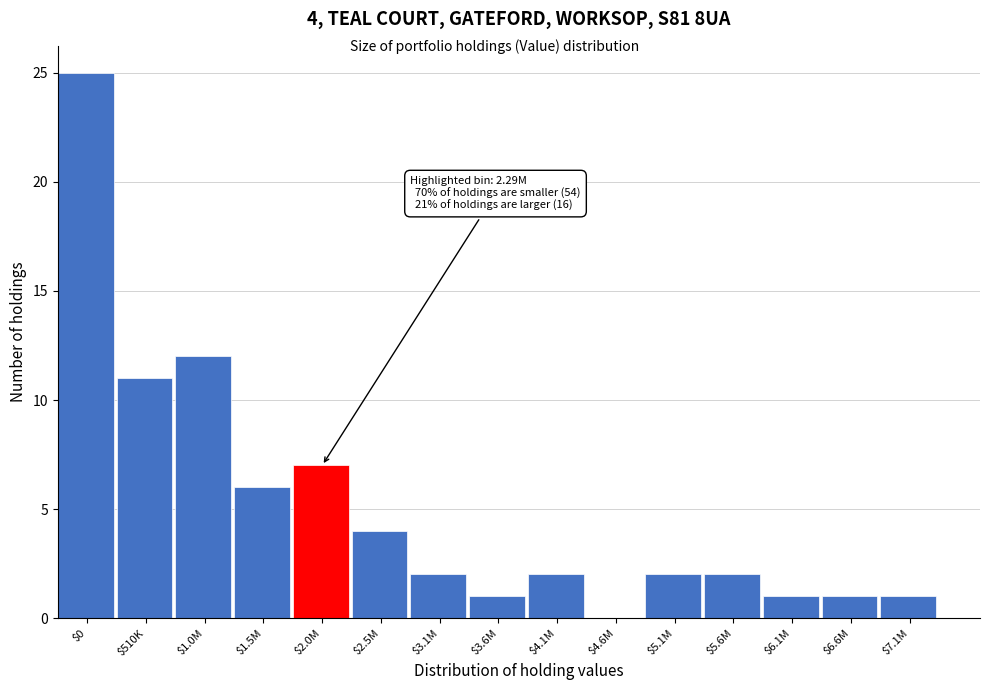

What is the sum of all values?

77